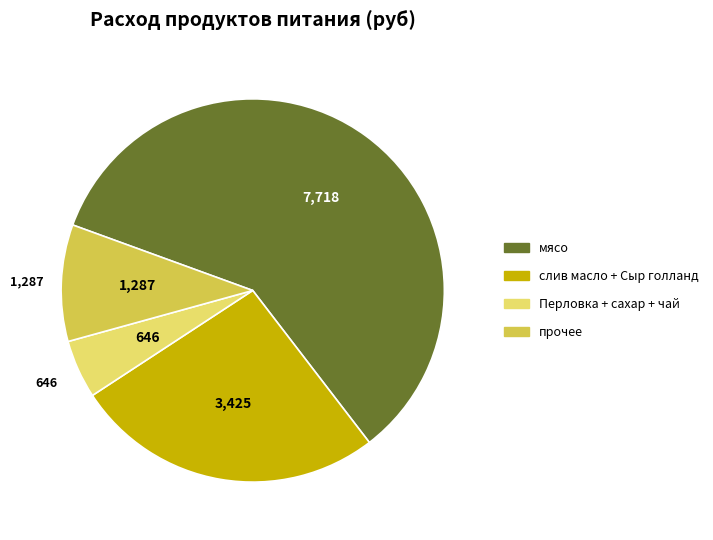

Rank the categories by value from lowest to highest.

Перловка + сахар + чай, прочее, слив масло + Сыр голланд, мясо